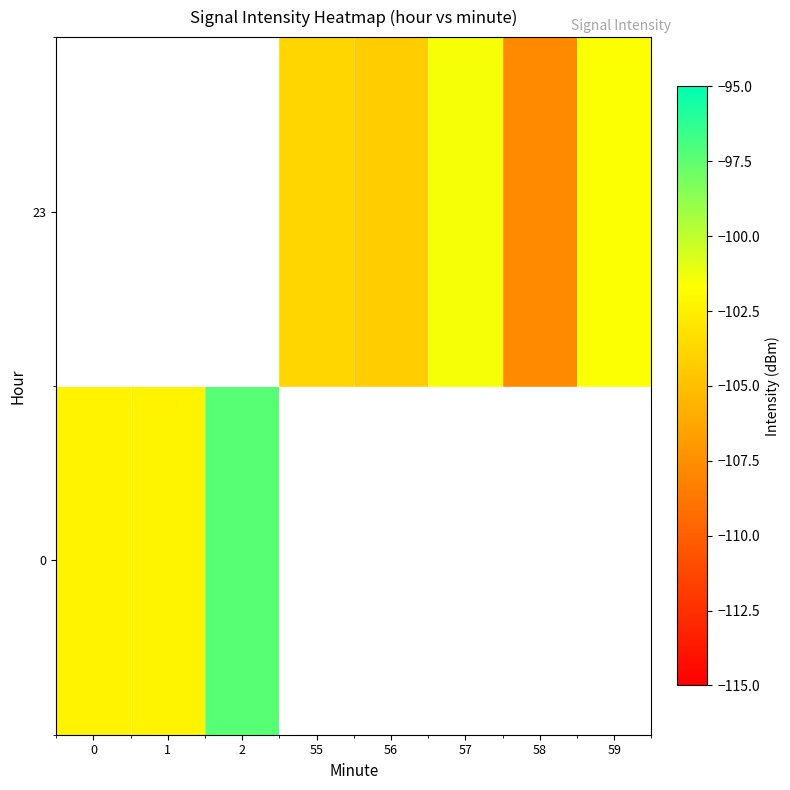

Count the number of categories in the chart.

8